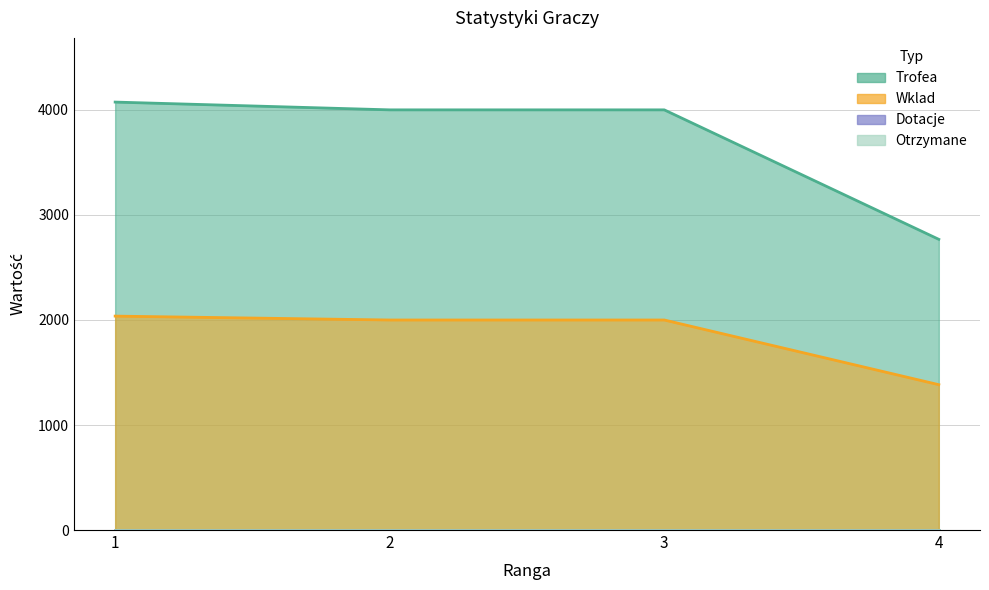

Reading left to right, list all the values displayed in this chart.

Trofea: 1=4075	2=4001	3=4001	4=2768
Wklad: 1=2037	2=2000	3=2000	4=1384